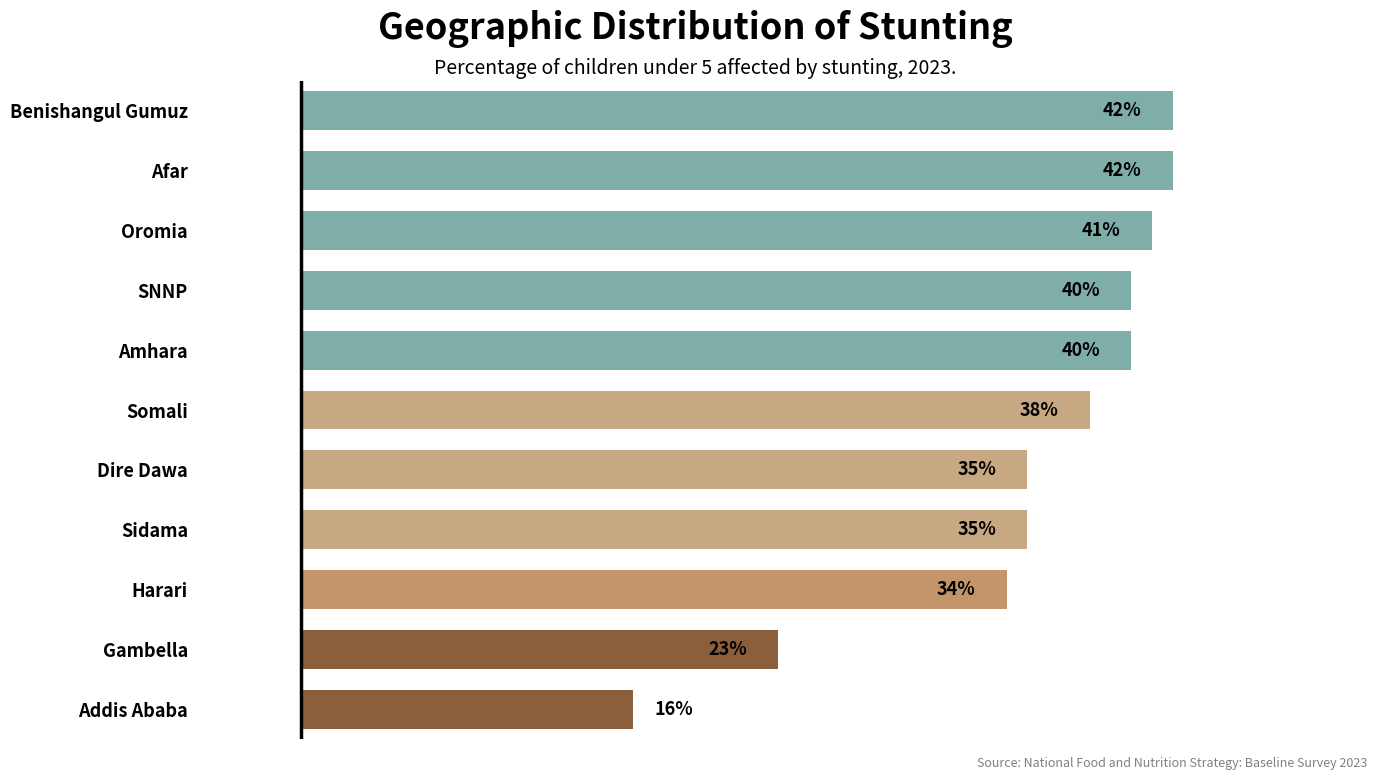

Where is the data nearest to the value 29?

Harari